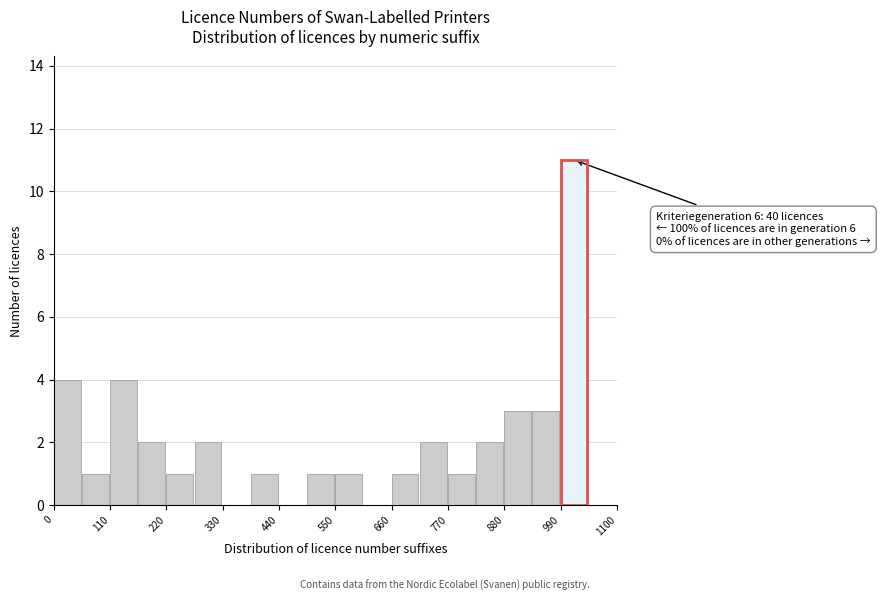

Read against the x-axis, roughly where is the centre of the tallest bar?

1020